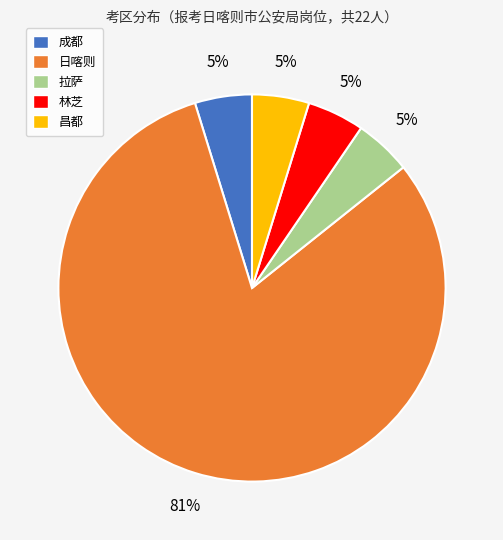

What is the largest slice in the pie chart?

日喀则